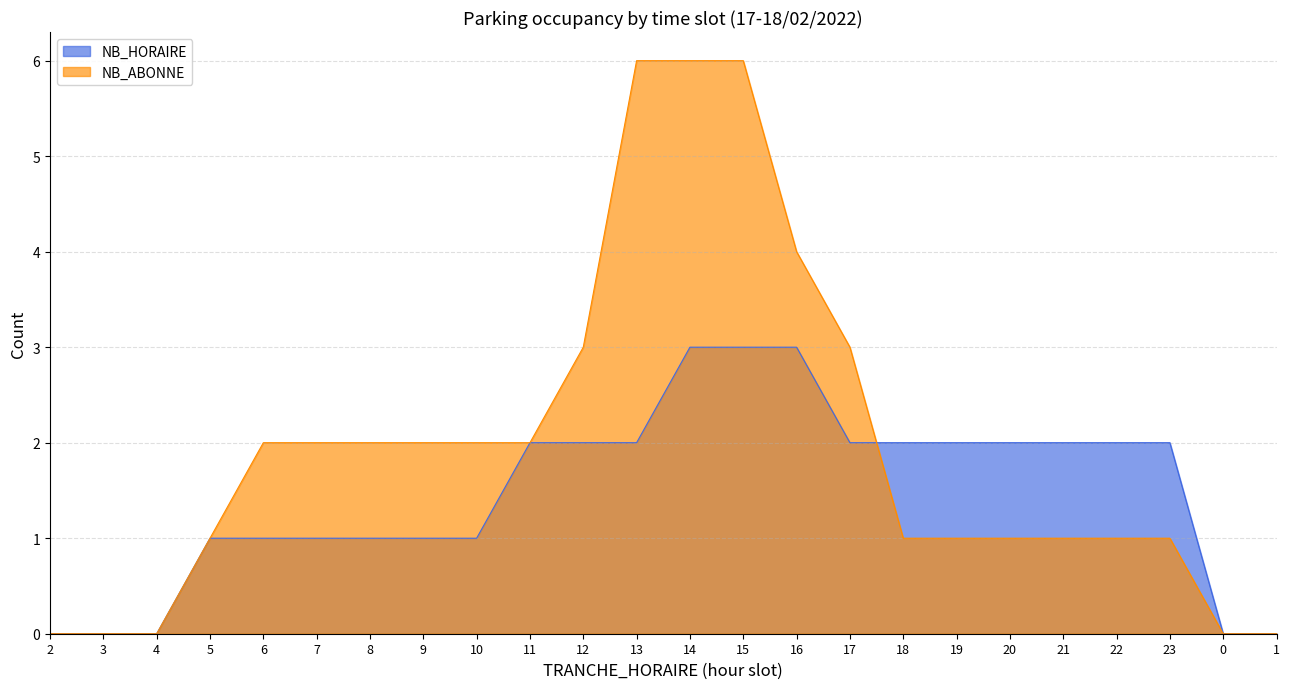

How many values in the NB_HORAIRE series are below 2?

11